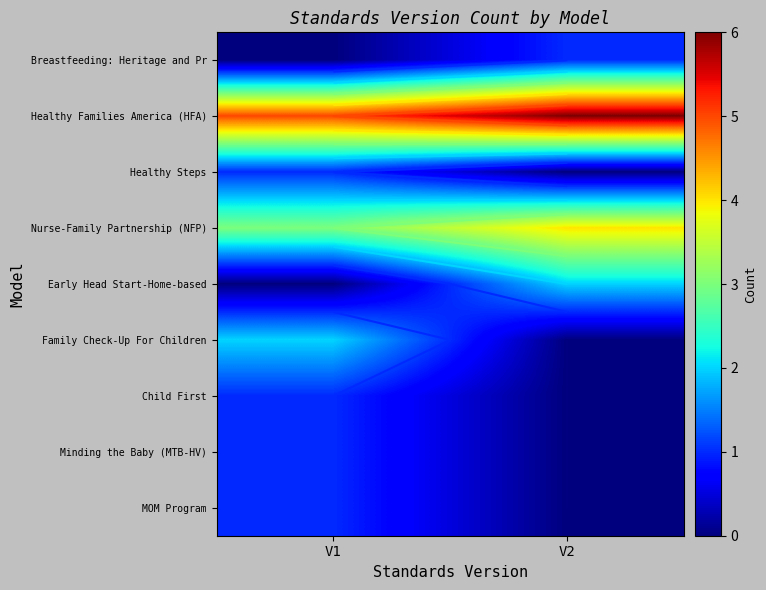

What is the difference between the Minding the Baby (MTB-HV) values at V1 and V2?

1